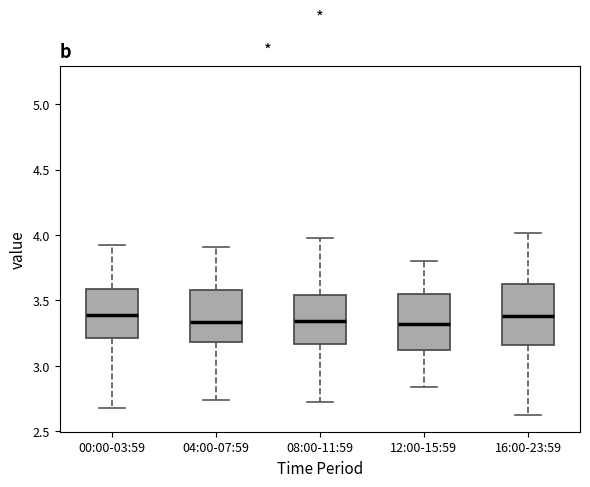

Reading left to right, read every box against the y-axis: the position of its median line, the range the box covers, and the ends of its whiskers. The values are not printed on the chart, so give them approximately, as read against the axis.

00:00-03:59: median 3.40, box 3.20 to 3.60, whiskers 2.70 to 3.90
04:00-07:59: median 3.35, box 3.20 to 3.60, whiskers 2.75 to 3.90
08:00-11:59: median 3.35, box 3.15 to 3.55, whiskers 2.70 to 4.00
12:00-15:59: median 3.30, box 3.10 to 3.55, whiskers 2.85 to 3.80
16:00-23:59: median 3.40, box 3.15 to 3.60, whiskers 2.60 to 4.00